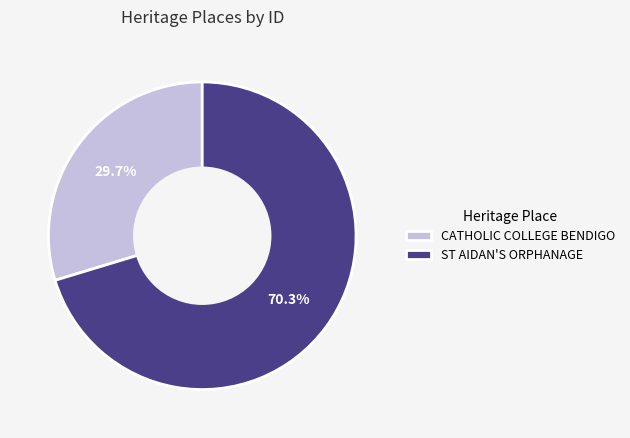

To the nearest percent, what is the average slice percentage?

50%